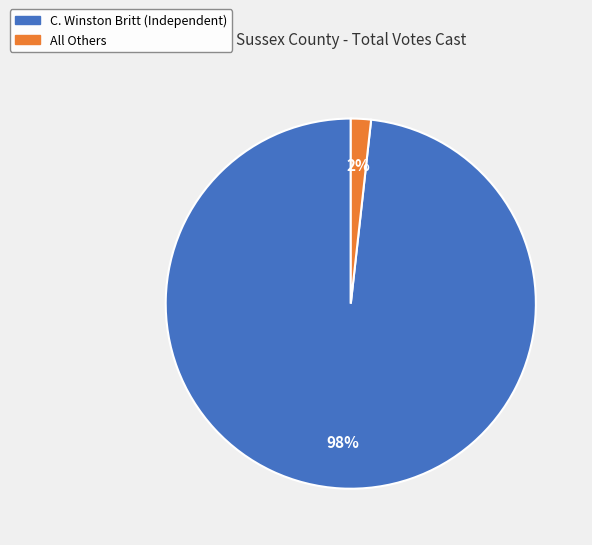

Between C. Winston Britt (Independent) and All Others, which is larger?

C. Winston Britt (Independent)